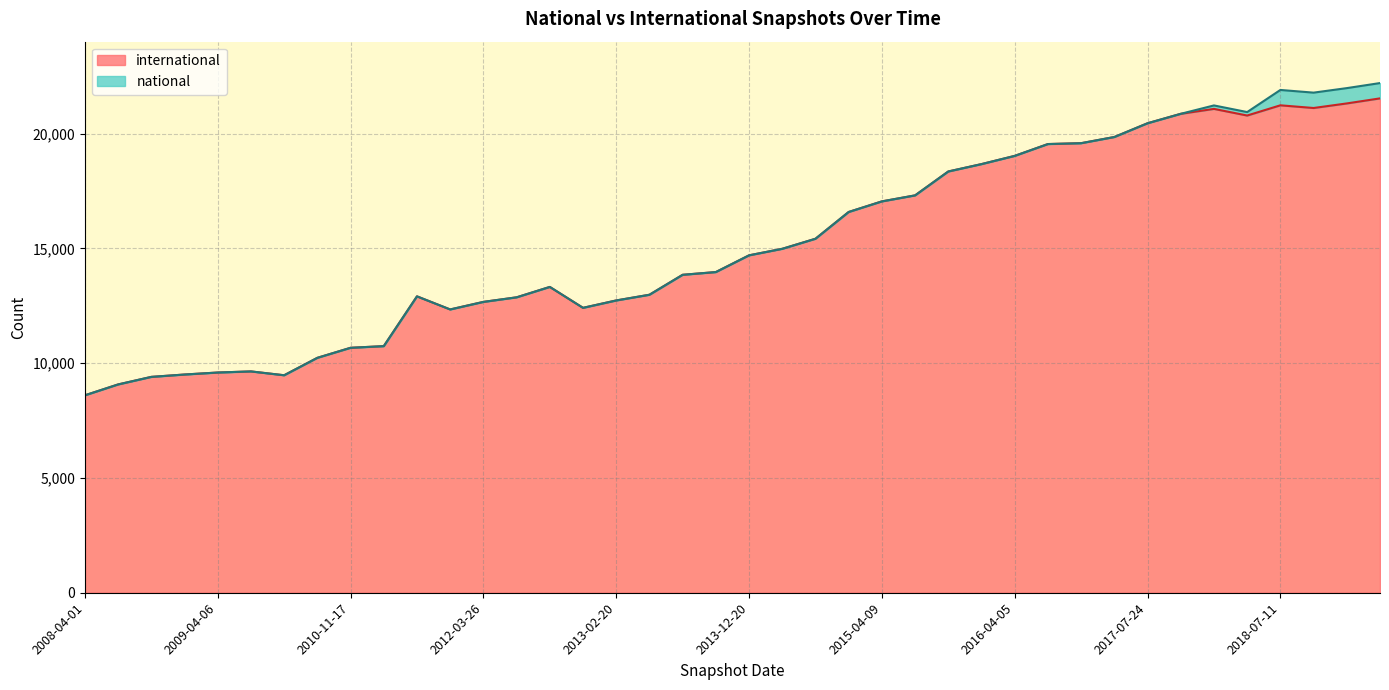

The international series shows 9472 at 2008-12-17. True or false?

True